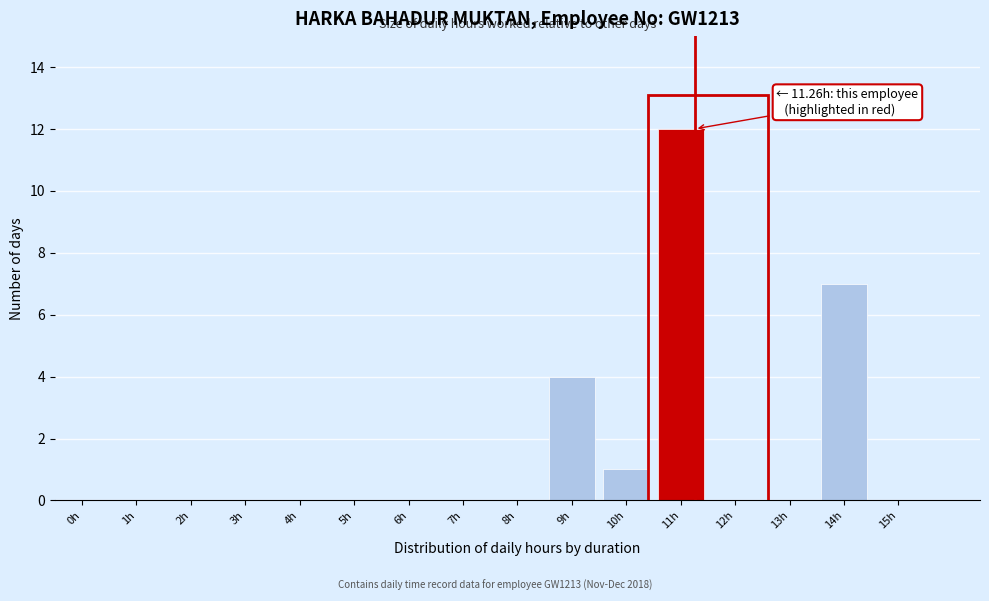

Reading left to right, list all the values displayed in this chart.

0h=0	1h=0	2h=0	3h=0	4h=0	5h=0	6h=0	7h=0	8h=0	9h=4	10h=1	11h=12	12h=0	13h=0	14h=7	15h=0